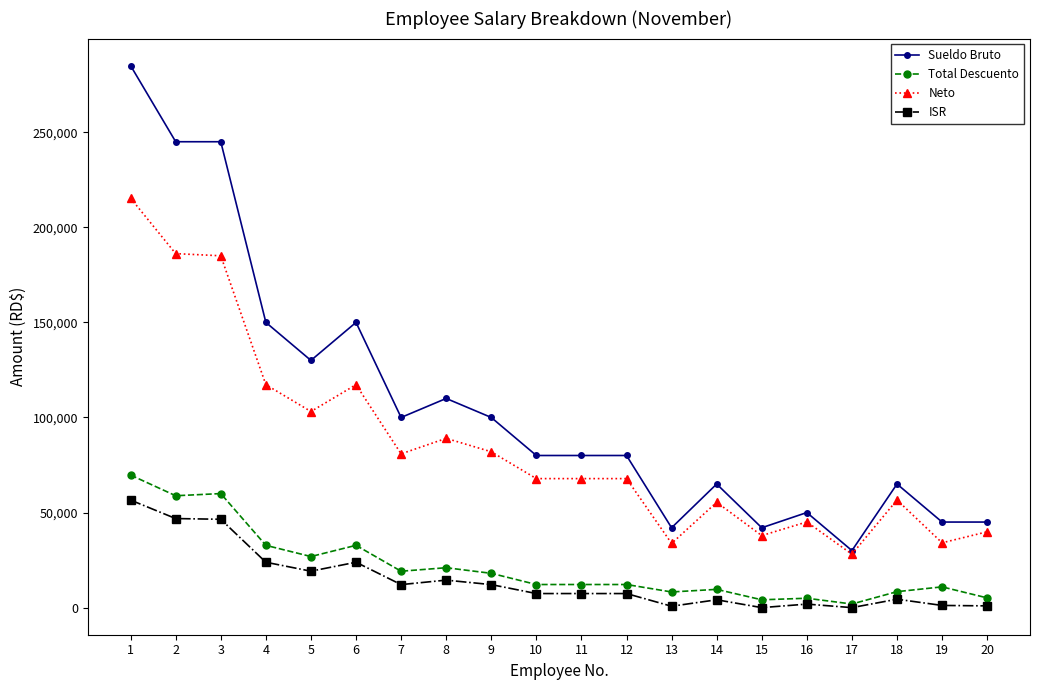

True or false: Total Descuento has a value of 4119.6 at 15.

True